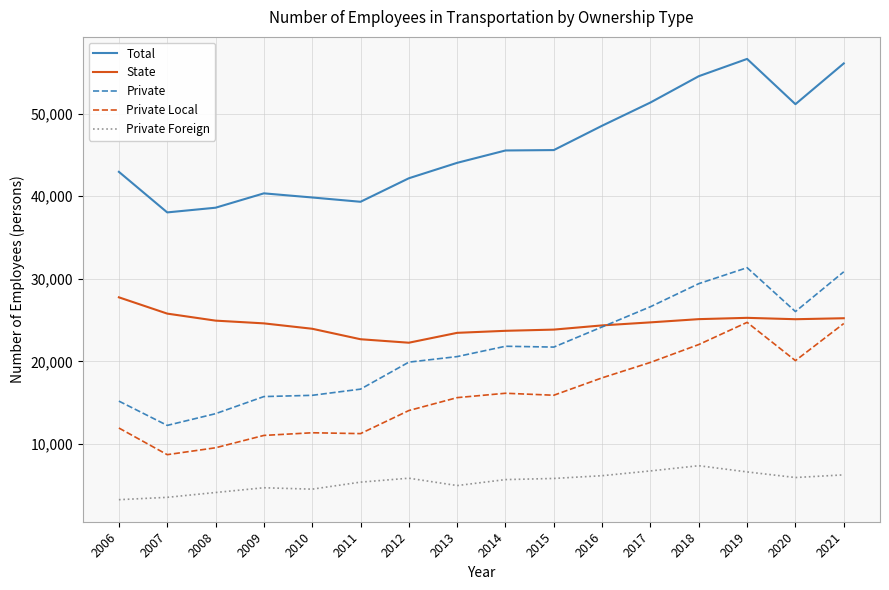

What is the lowest value of the State series?

22265.0